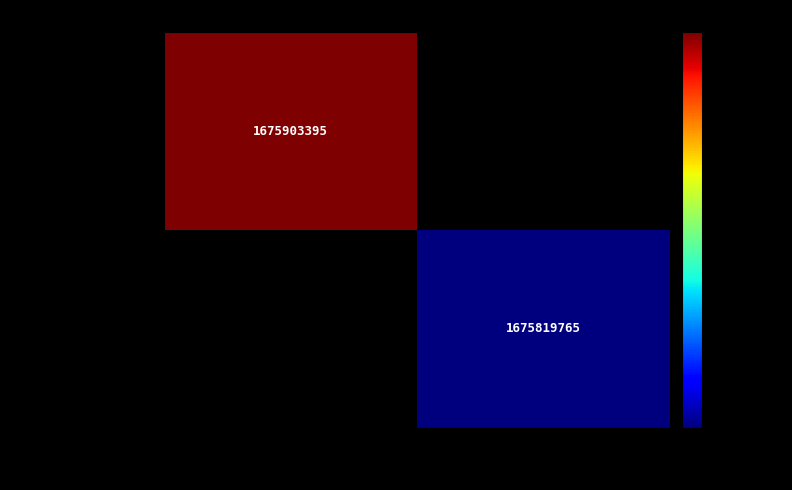

Is it true that 8842200e8bc7… equals 1675903395 at -1?

True